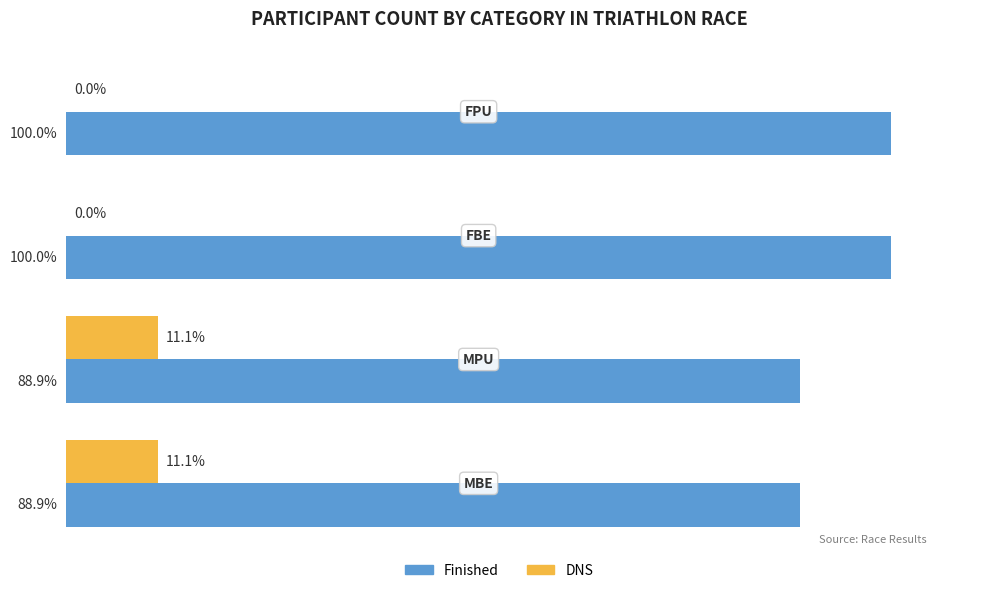

Which series has the largest total across all categories?

Finished